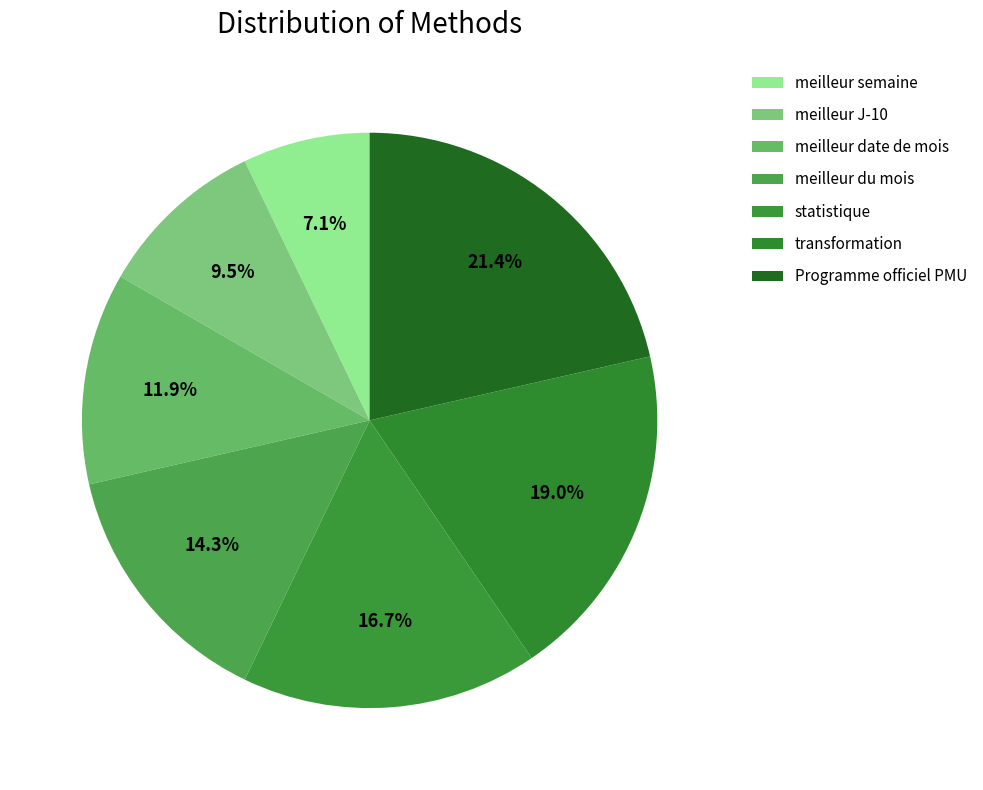

How many segments does this pie chart have?

7